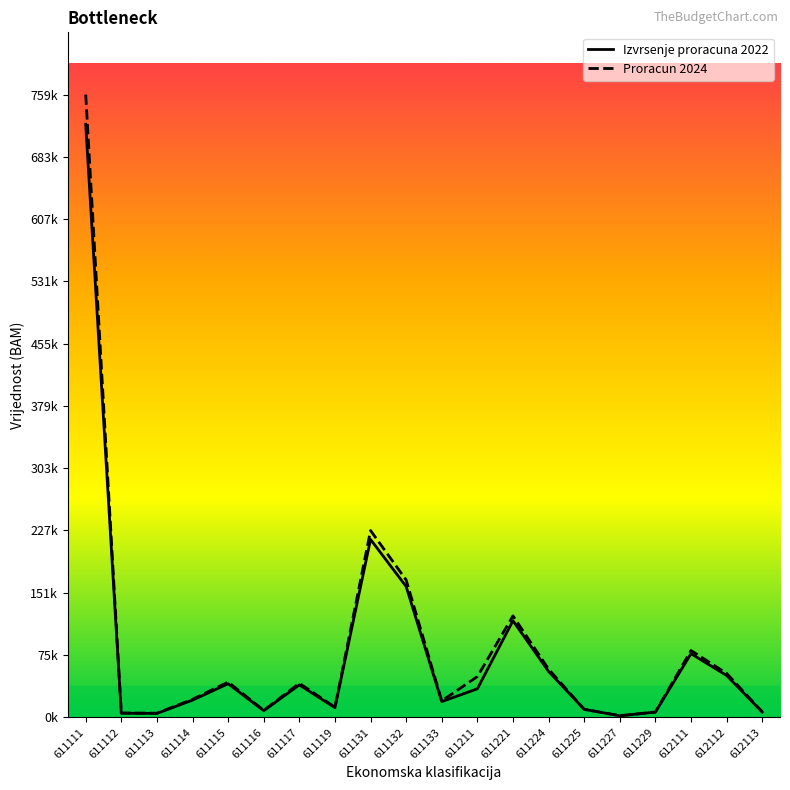

What are all the series names shown in the legend?

Izvrsenje proracuna 2022, Proracun 2024